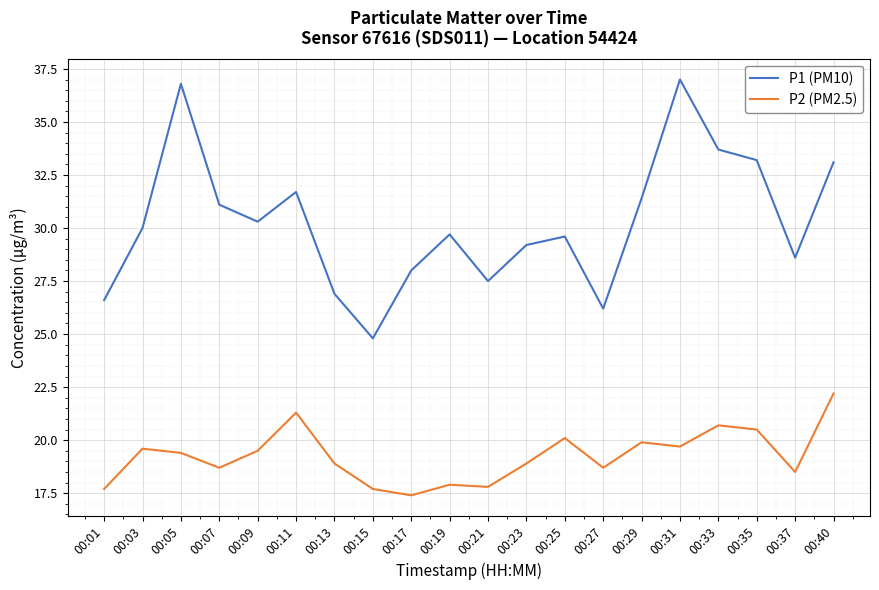

The value of P1 (PM10) at 00:09 is 30.3. True or false?

True